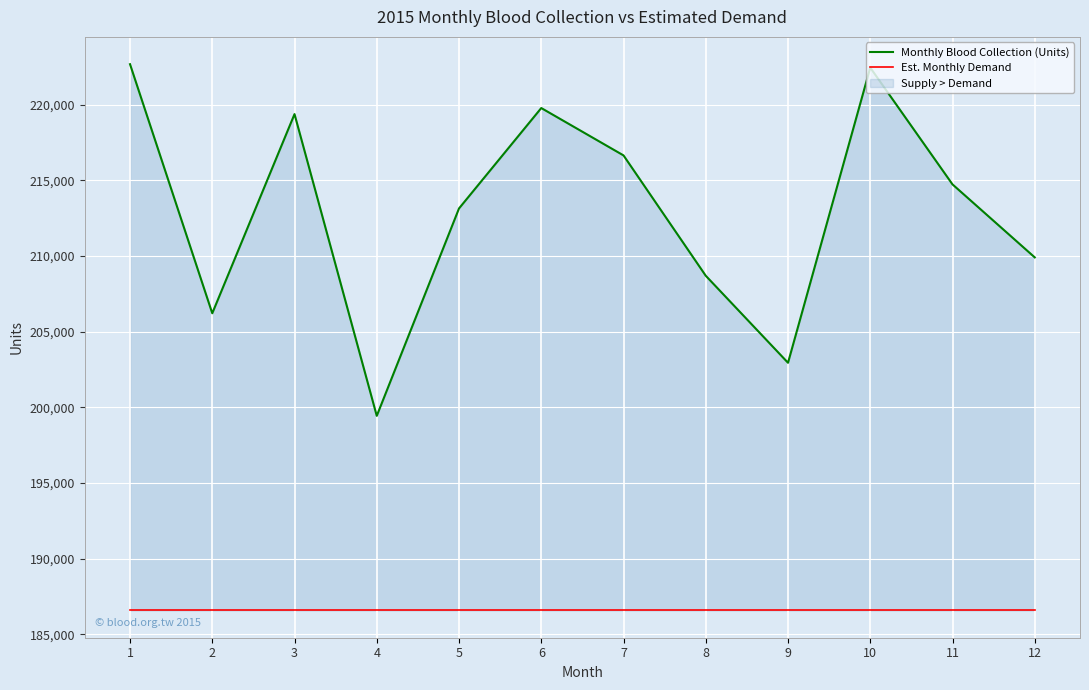

At which label is Monthly Blood Collection (Units) closest to 211064?

12